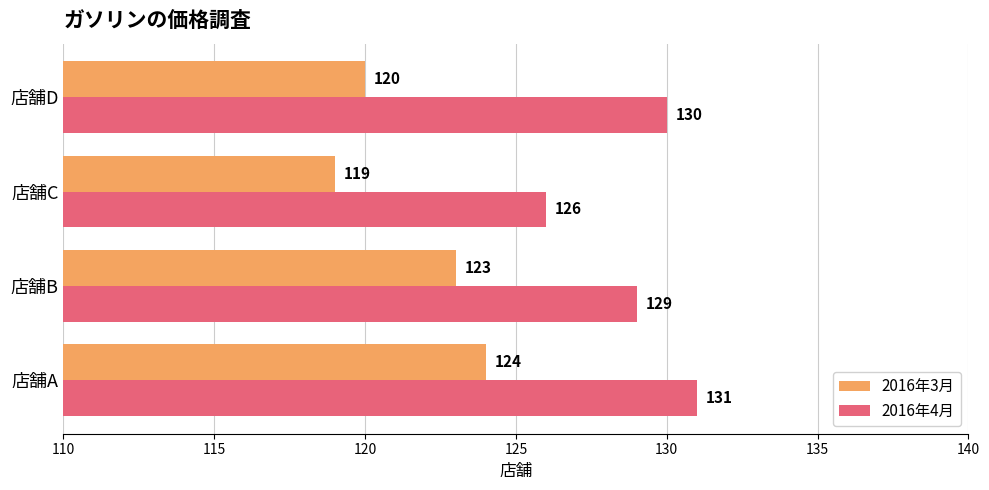

Which label corresponds to the smallest value in the chart?

店舗C